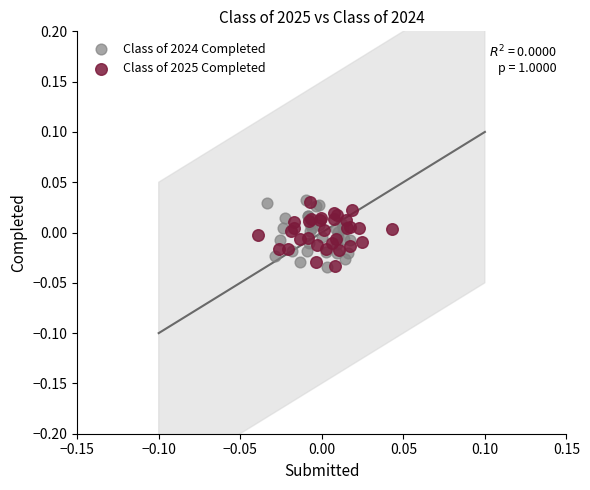

What are all the series names shown in the legend?

Class of 2024 Completed, Class of 2025 Completed